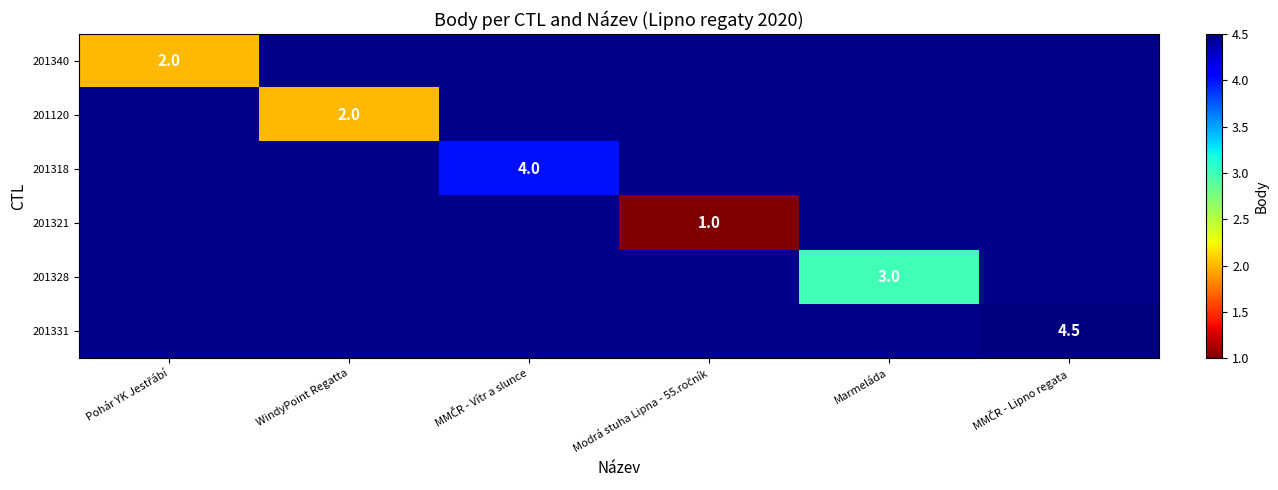

Which category has the lowest value across all series?

Modrá stuha Lipna - 55.ročník